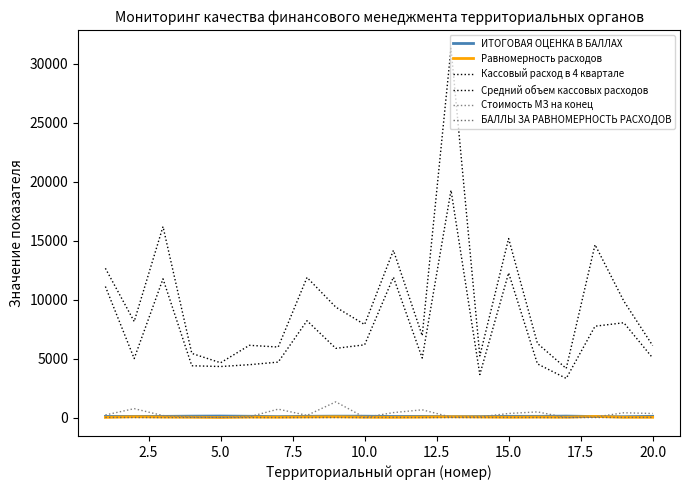

Does the chart display data point markers on the line(s)?

No